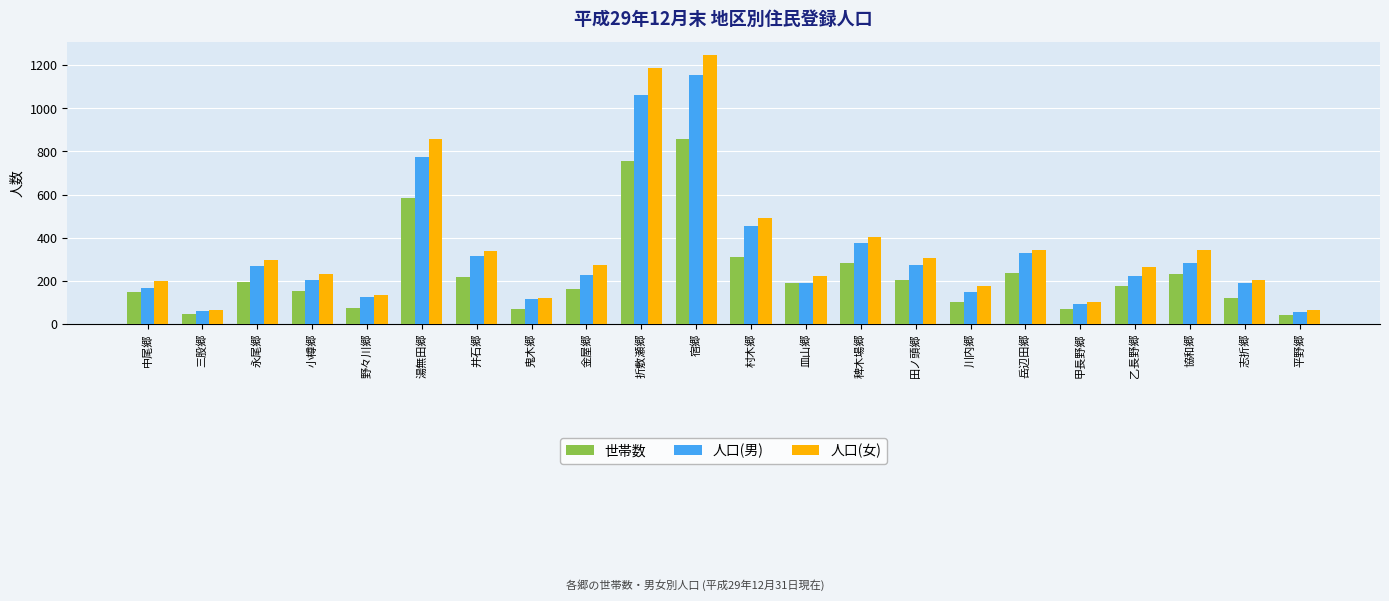

Is it true that 人口(女) equals 64 at 三股郷?

True